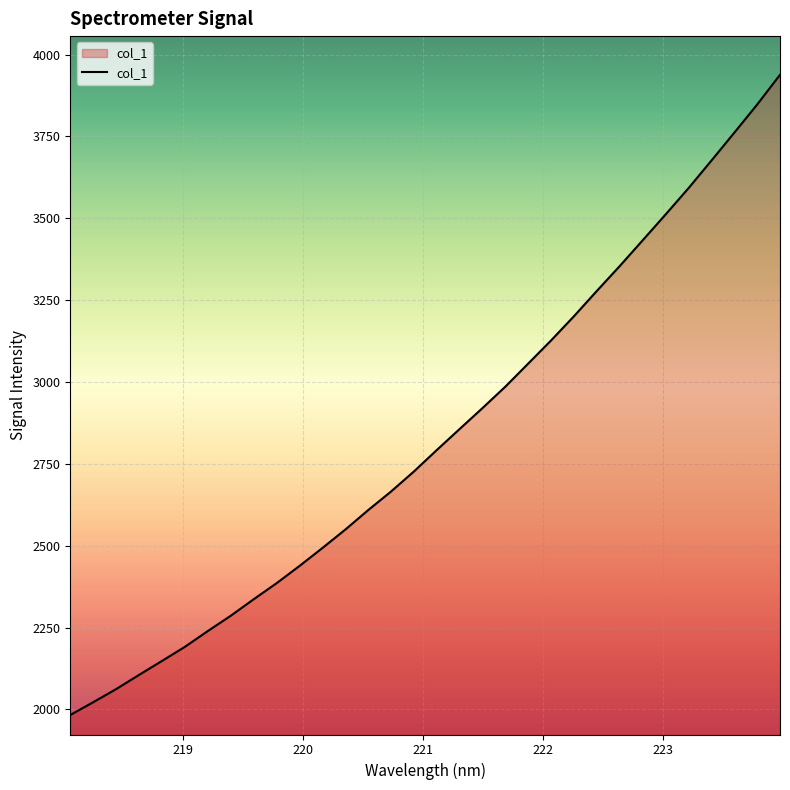

What is the minimum value shown in the chart?

1983.0